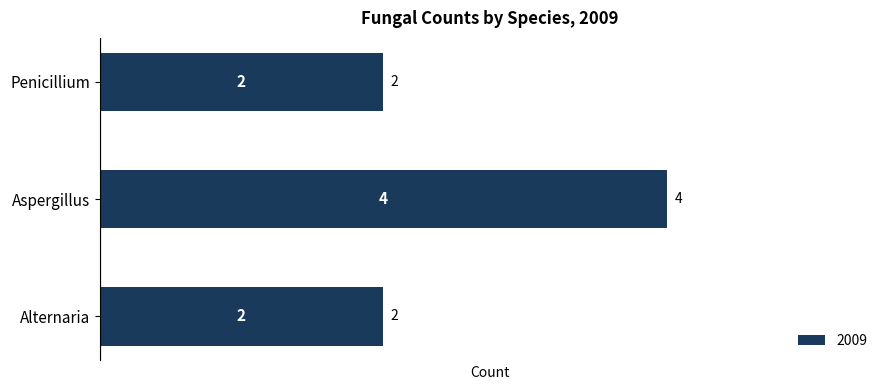

What is the difference between the maximum and minimum values?

2